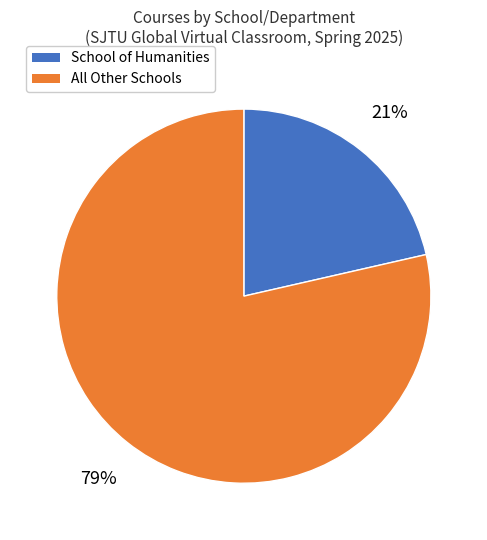

To the nearest percent, what is the average slice percentage?

50%